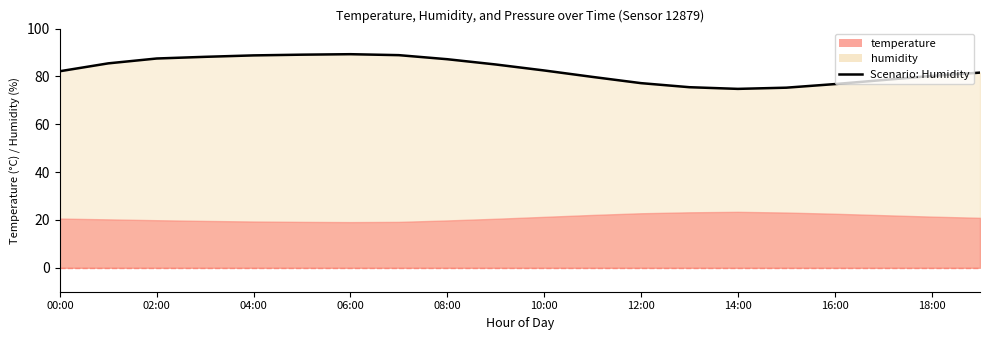

Where is the first local minimum?

14:00